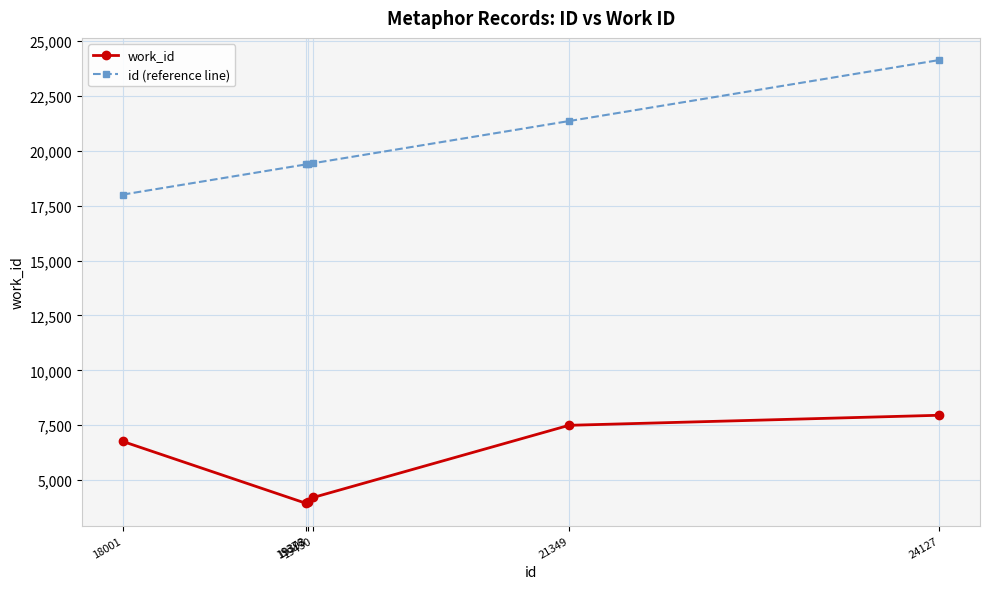

The value of id (reference line) at 19378 is 19378. True or false?

True